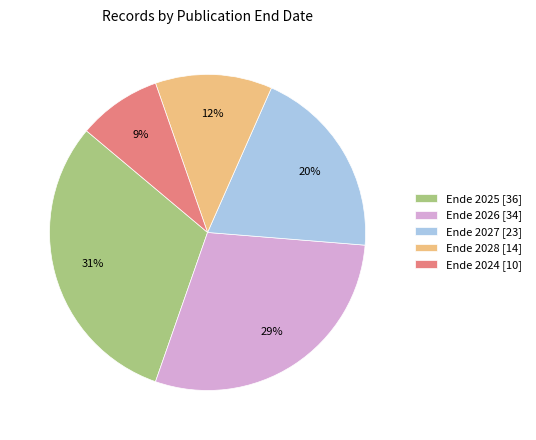

Does any single category account for the majority?

No